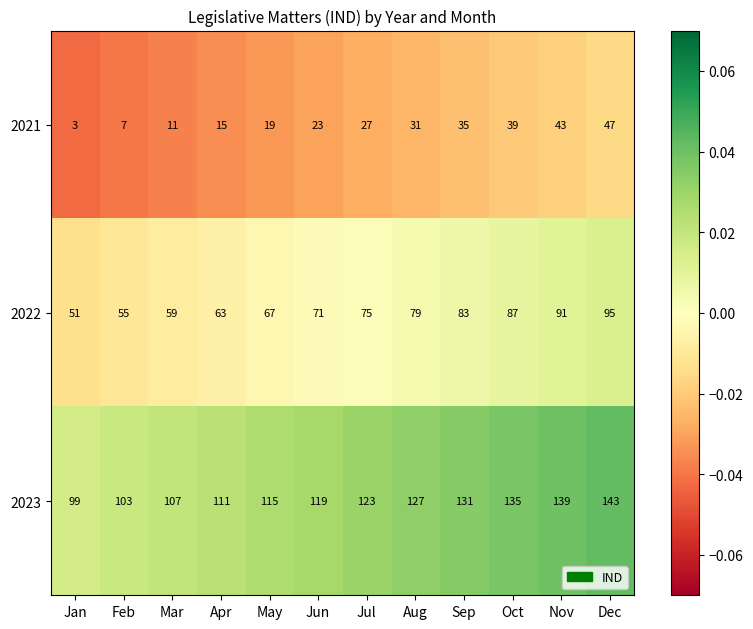

Which series has the largest total across all categories?

2023